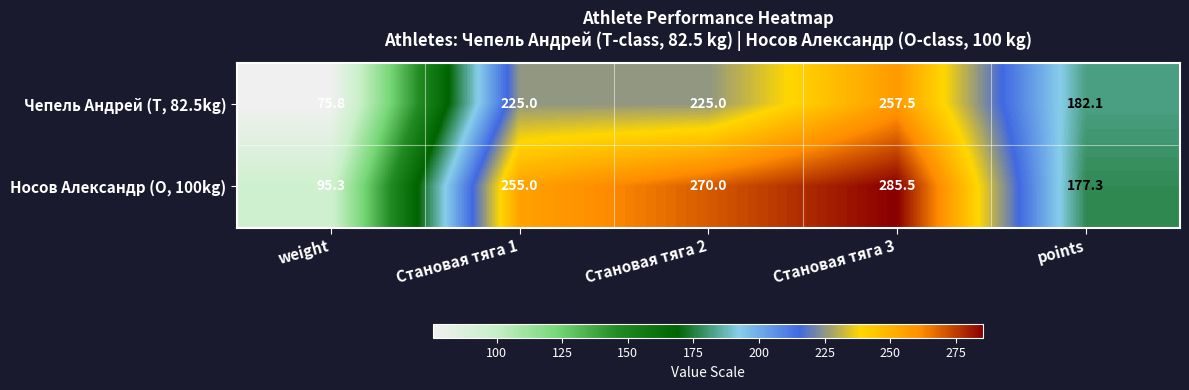

Reading left to right, what are all the values shown in this chart?

Чепель Андрей (T, 82.5kg): 75.8	225.0	225.0	257.5	182.1
Носов Александр (O, 100kg): 95.3	255.0	270.0	285.5	177.3